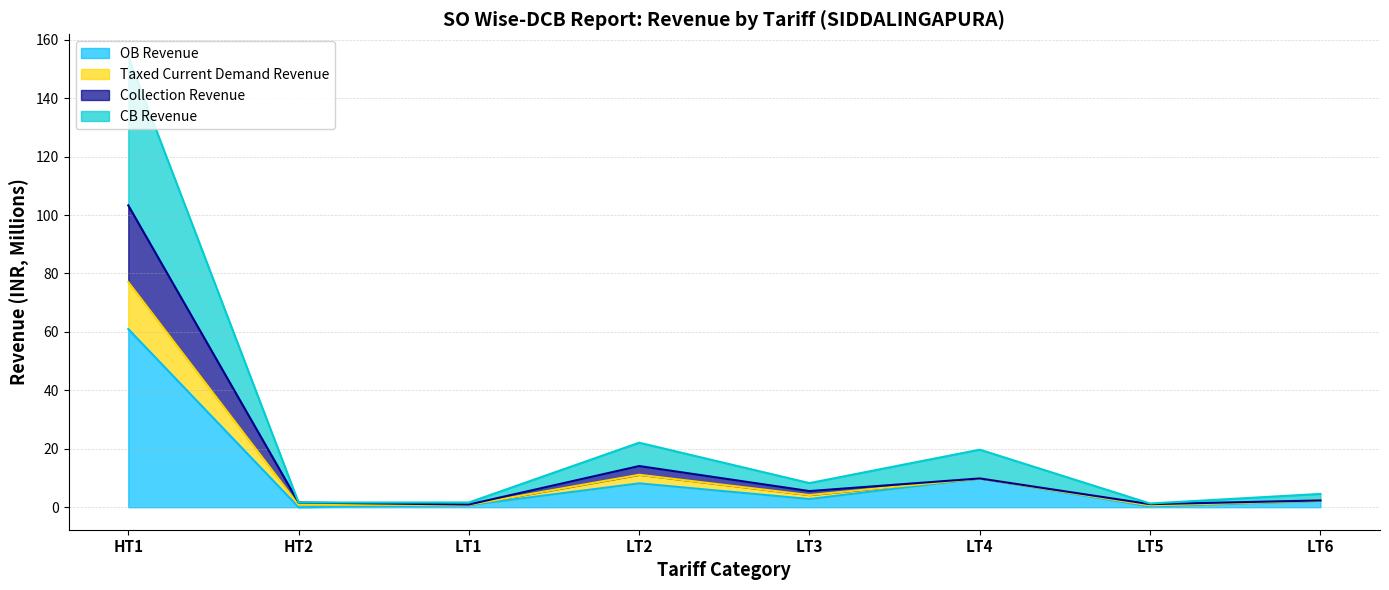

True or false: CB Revenue and OB Revenue intersect in this chart.

False